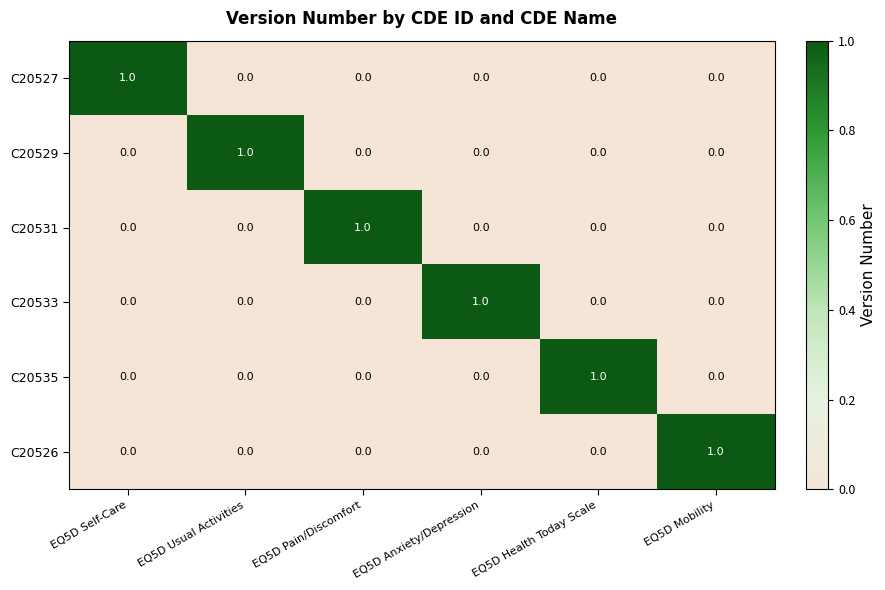

At how many categories does at least one series exceed 0?

6